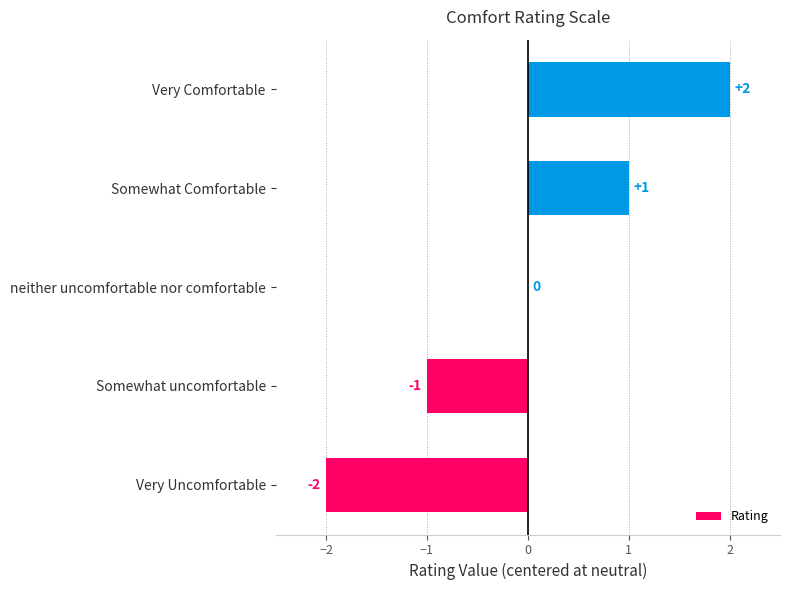

The chart shows a value of 0 at neither uncomfortable nor comfortable. True or false?

True